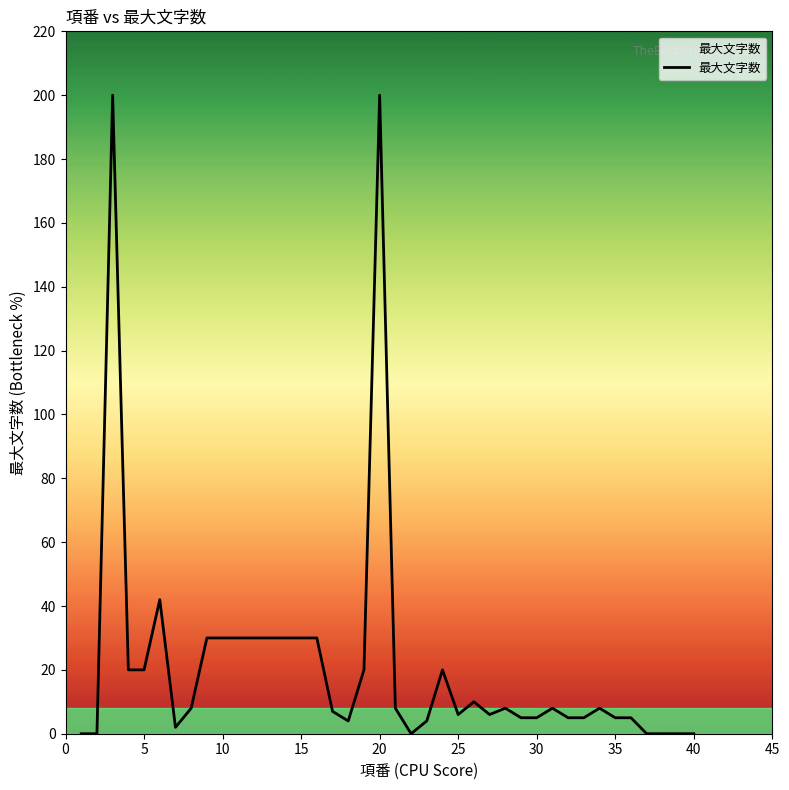

What is the difference between the maximum and minimum values?

200